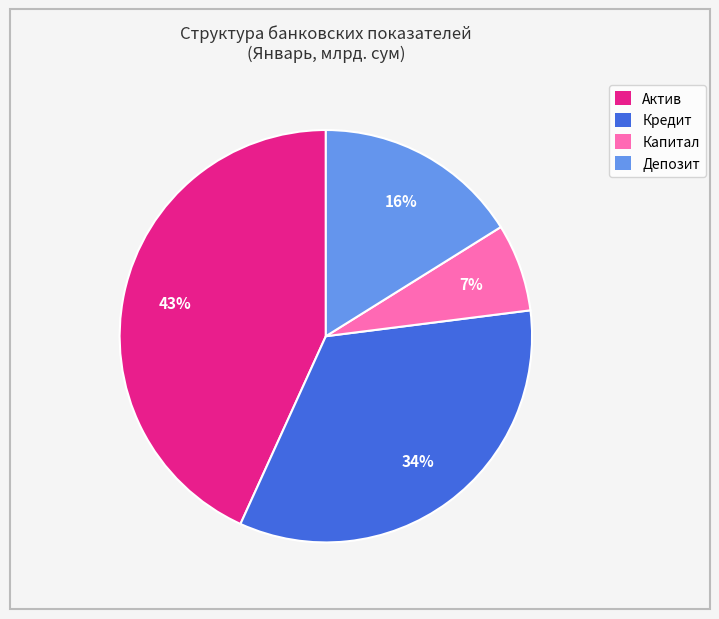

True or false: Капитал accounts for 21% of the total.

False